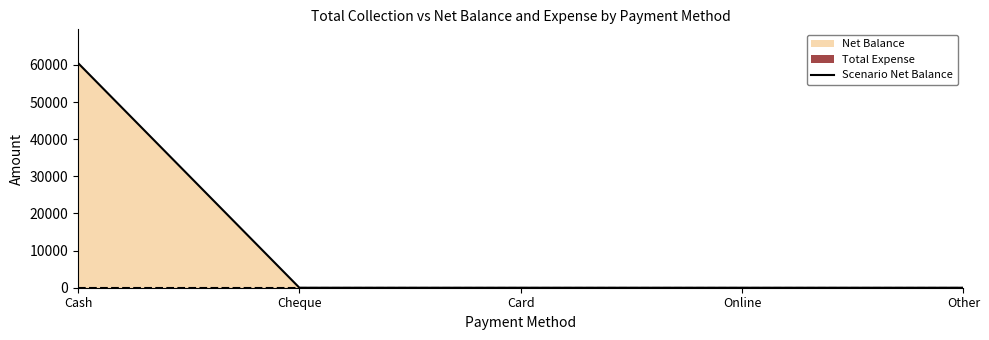

How many positive values are there?

1